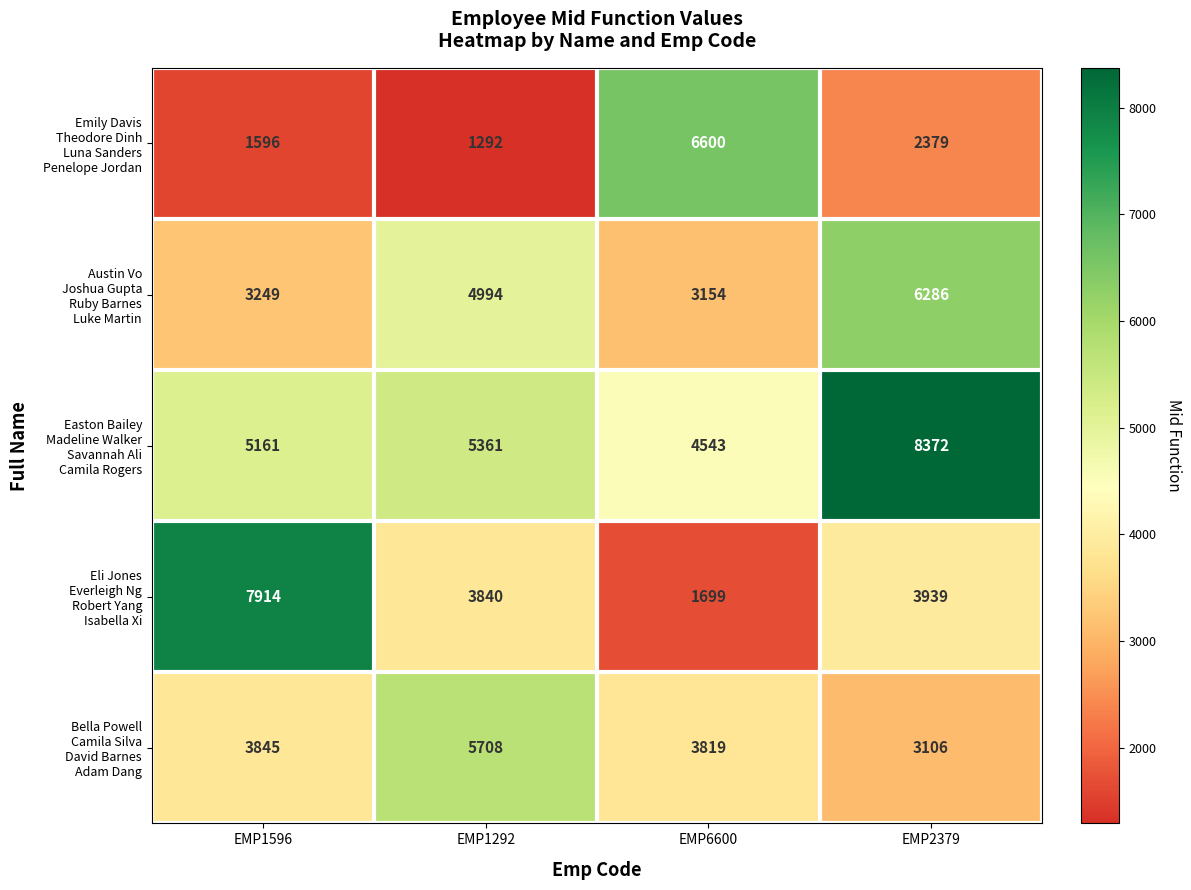

What is the total value across all series at EMP2379?

24082